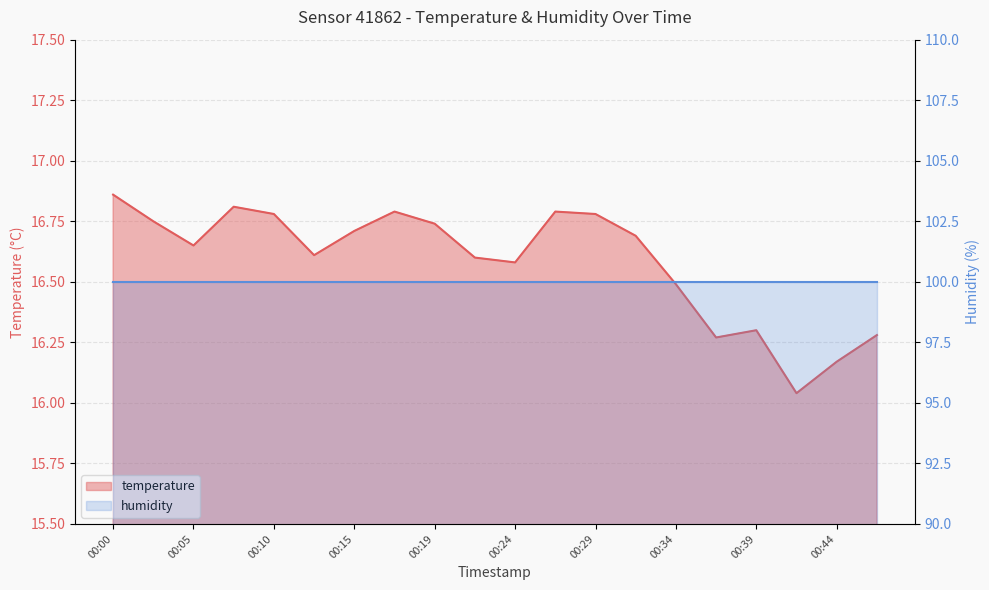

What is the difference between the maximum and minimum values?

0.8